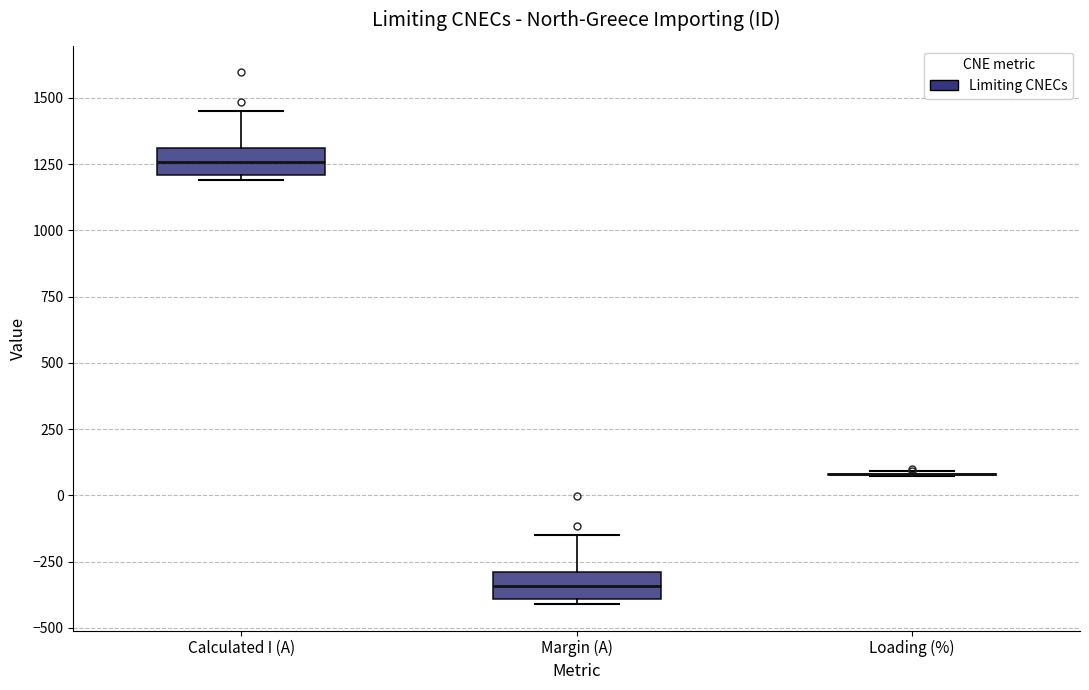

Where is the upper edge of the box for Calculated I (A) on the y-axis? The values are not printed on the chart, so give them approximately, as read against the axis.

1300